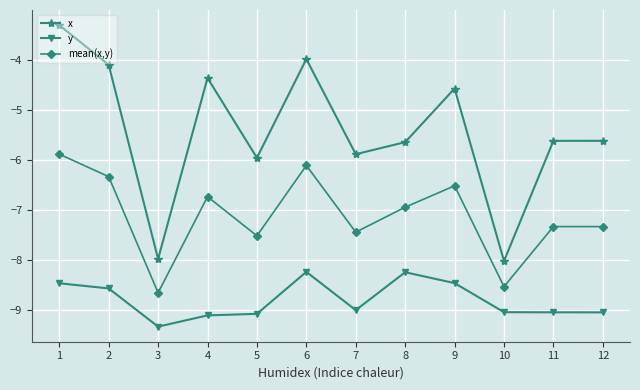

Which series changed the most between 4 and 10?

x